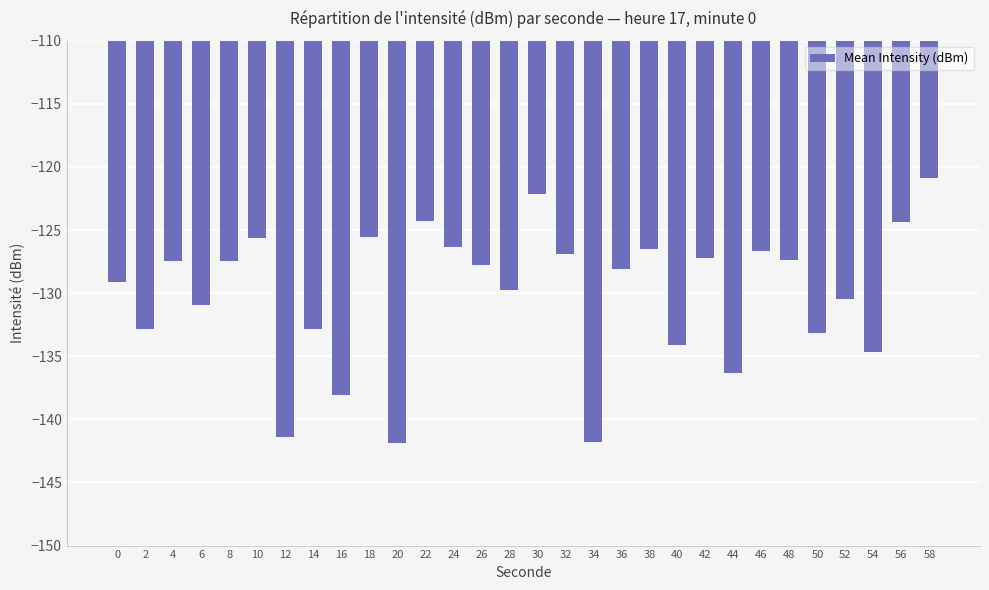

What is the difference between the maximum and minimum values?

21.0